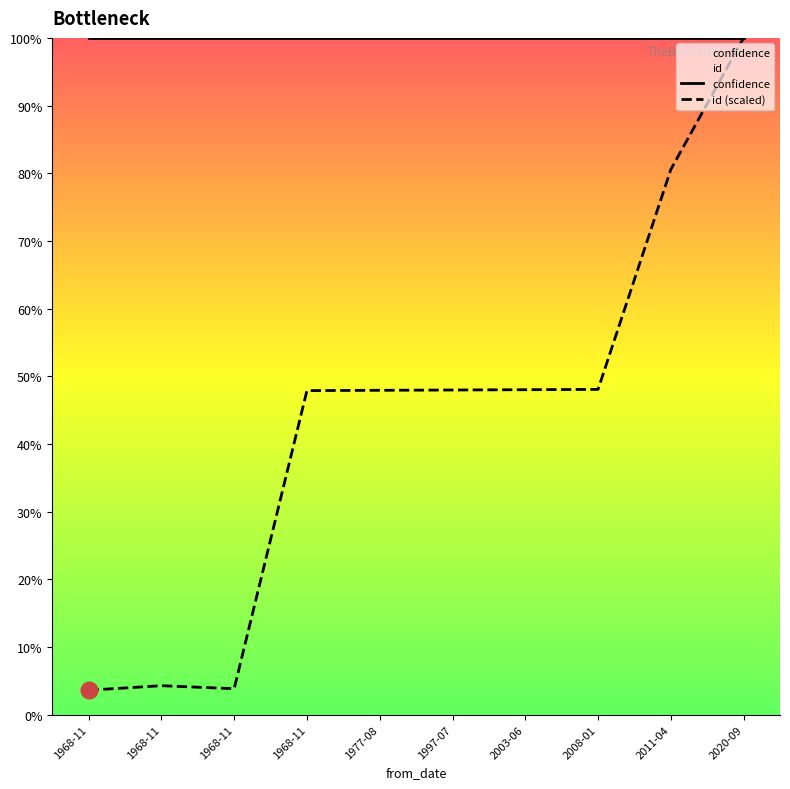

Rank the series by their maximum value, from lowest to highest.

confidence, id (scaled)